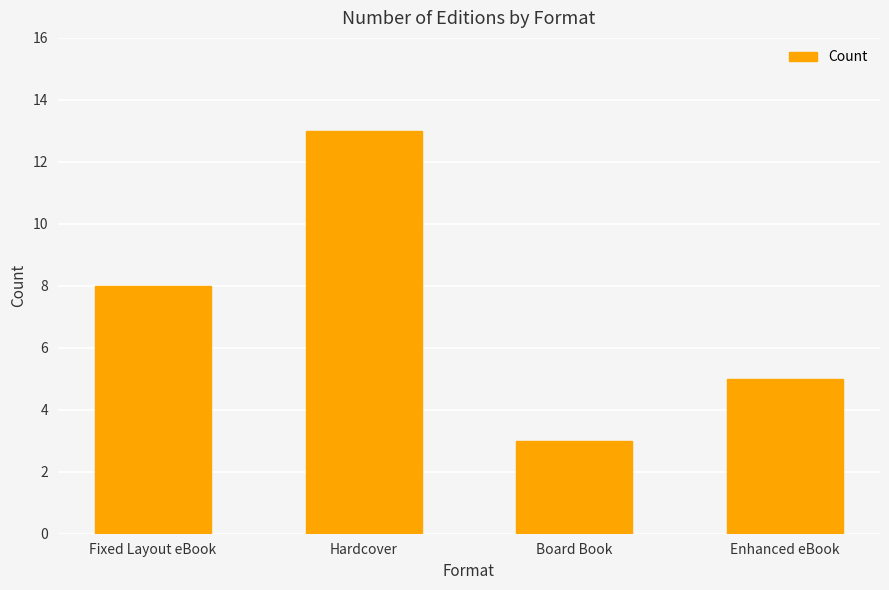

Rank the categories by value from highest to lowest.

Hardcover, Fixed Layout eBook, Enhanced eBook, Board Book